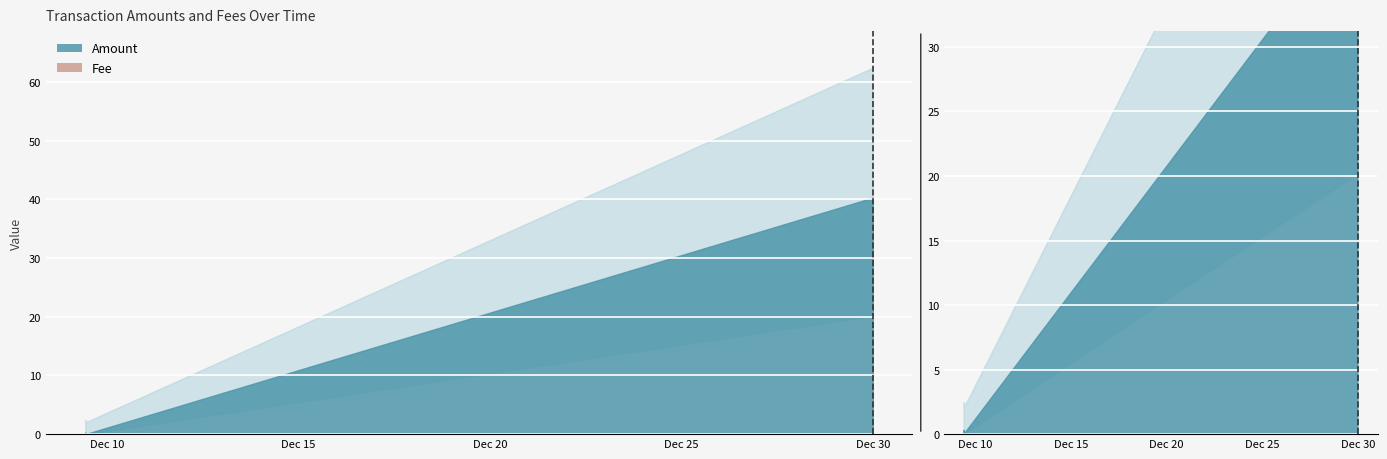

Which series has the largest total across all categories?

Fee (x100)